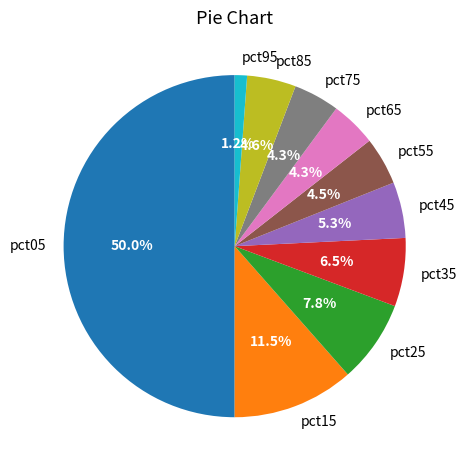

What percentage do pct15 and pct75 together represent?

15.8%